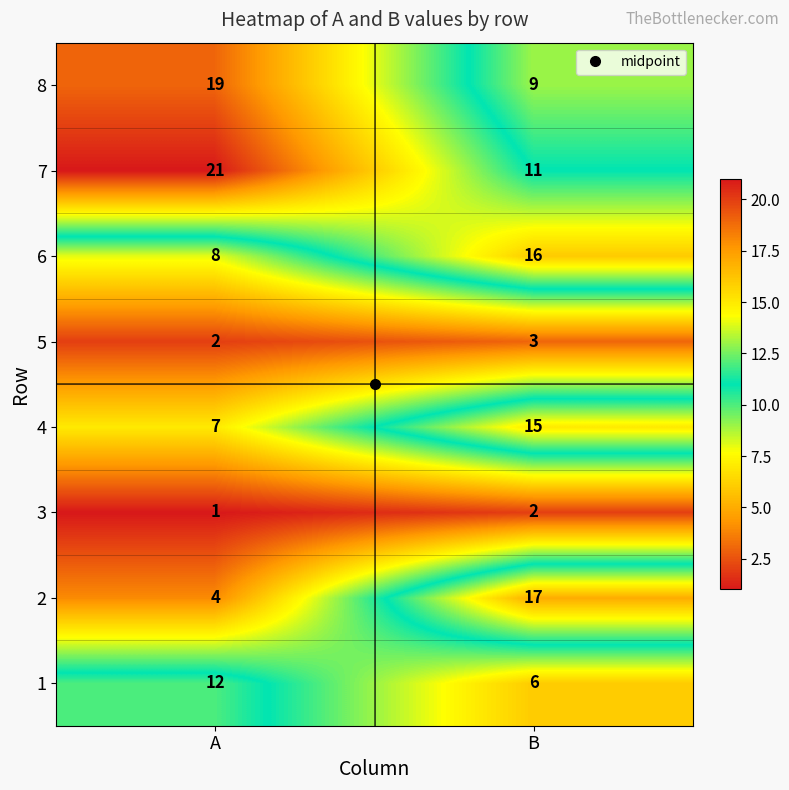

What is the approximate value of 5 at B?

3